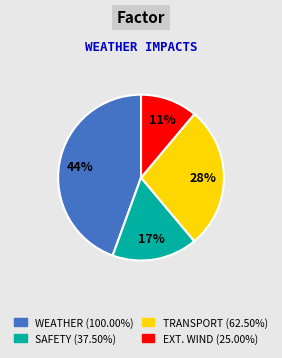

Does any single category account for the majority?

No